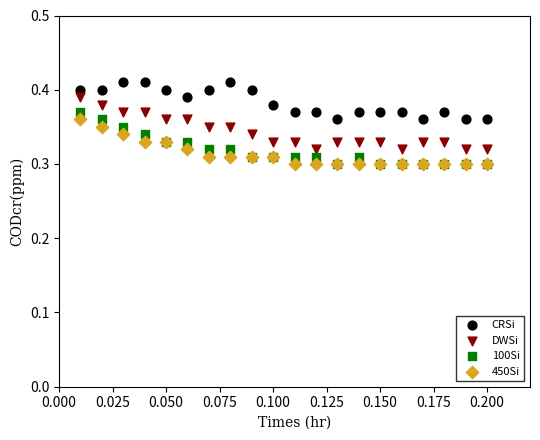

What are all the series names shown in the legend?

CRSi, DWSi, 100Si, 450Si